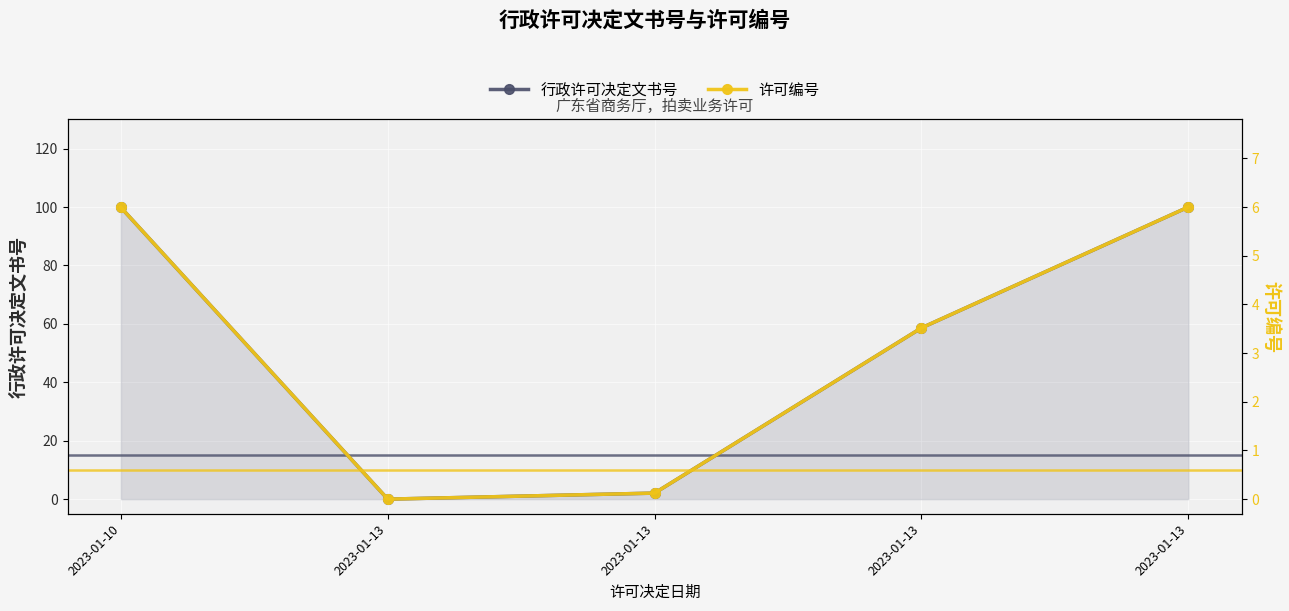

Where is the first local minimum for 行政许可决定文书号?

2023-01-13